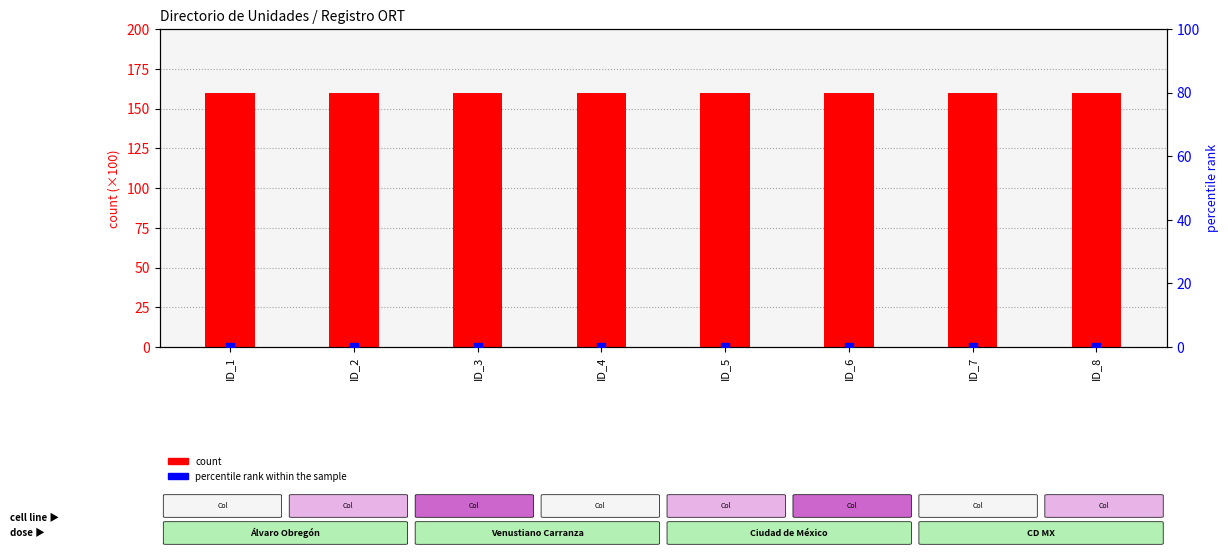

Is the value of percentile rank within the sample at ID_7 greater than the value of count at ID_7?

No